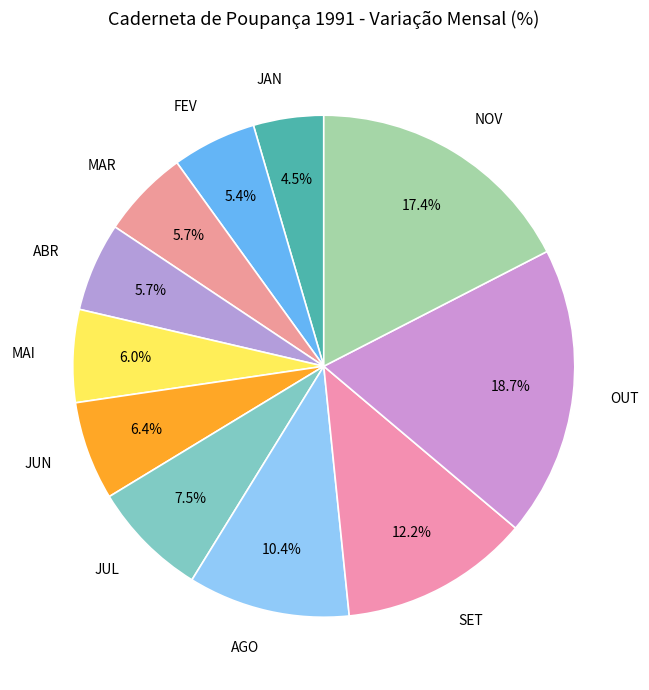

How many slices are in this pie chart?

11